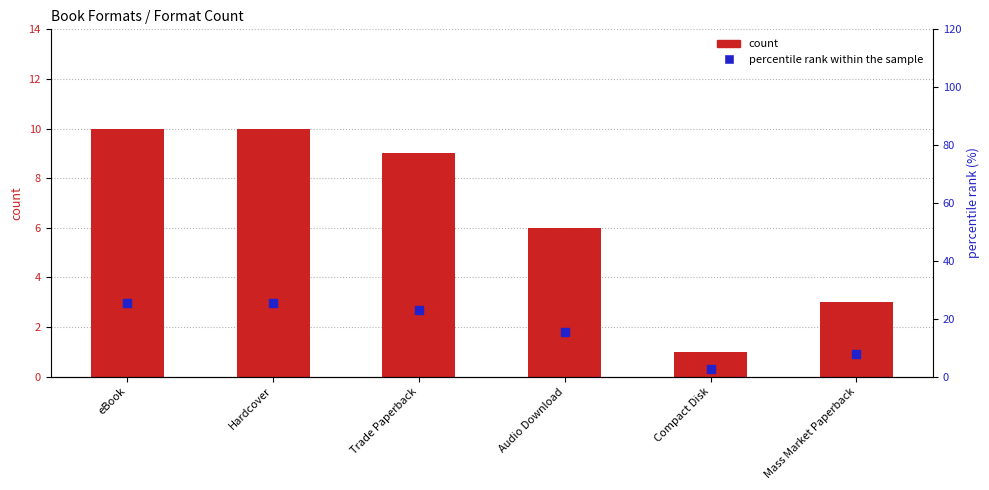

Which series reaches the minimum Y coordinate?

count